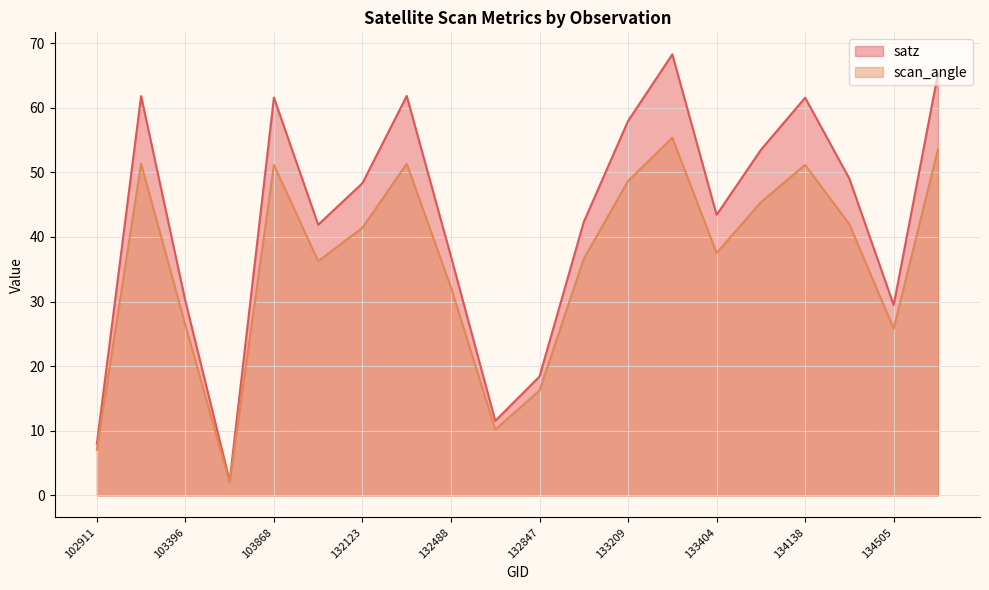

Where is the first local minimum for scan_angle?

103515